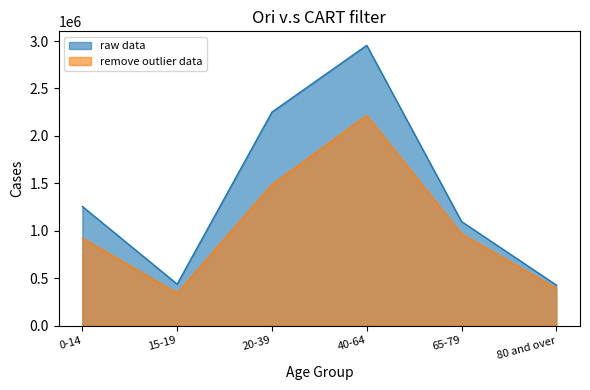

Between 40-64 and 65-79, which is larger?

40-64